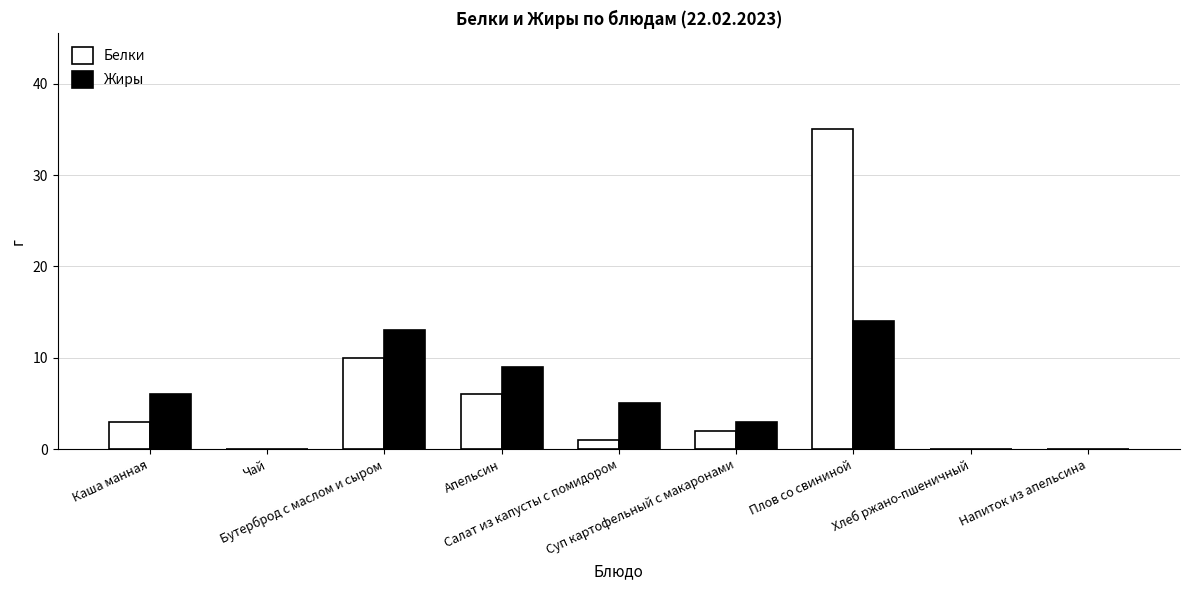

Count the number of categories in the chart.

9